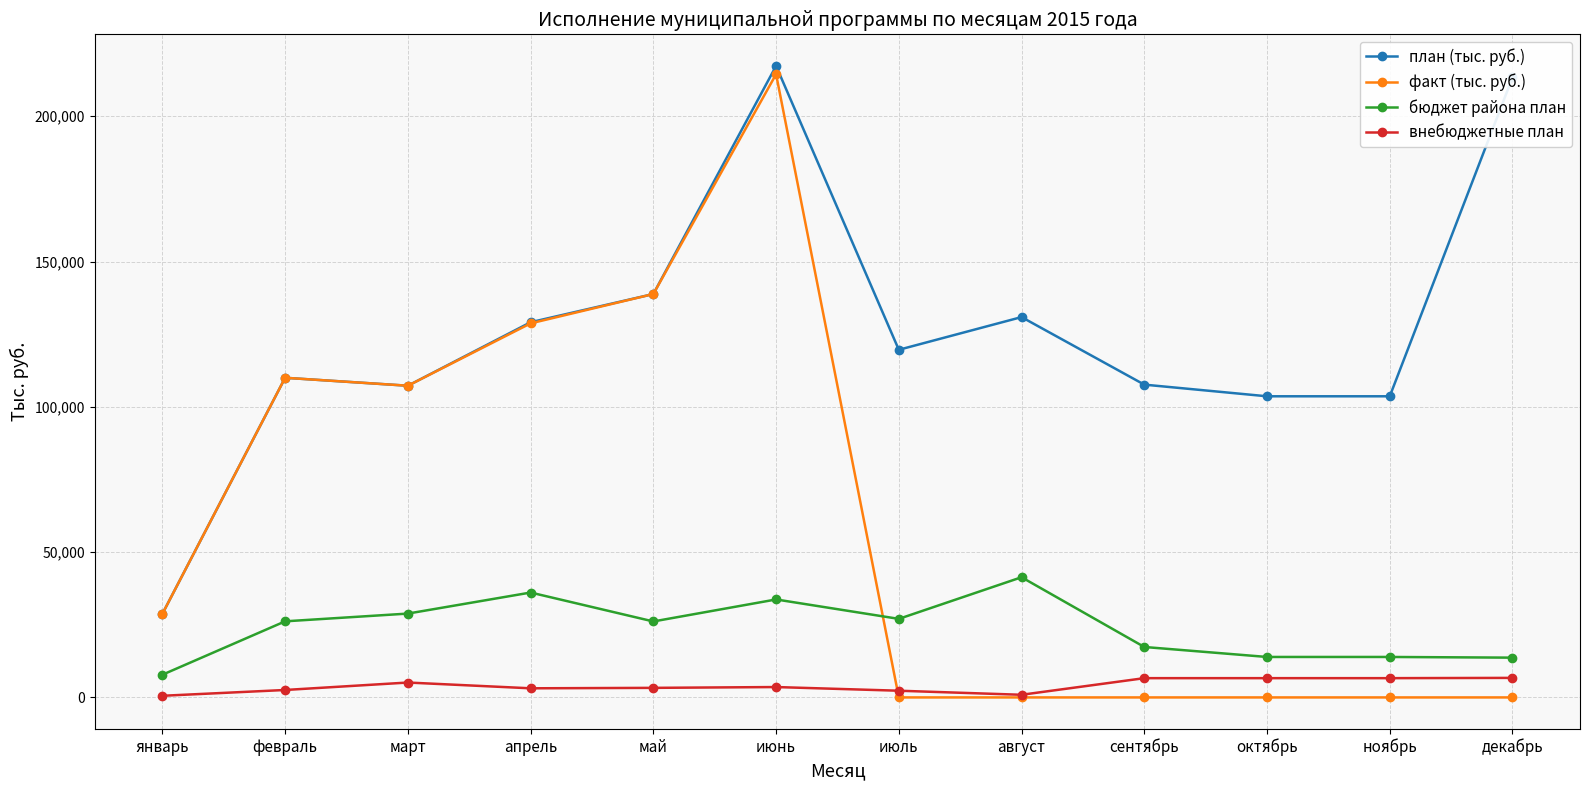

List the series in order of their overall mean, lowest first.

внебюджетные план, бюджет района план, факт (тыс. руб.), план (тыс. руб.)